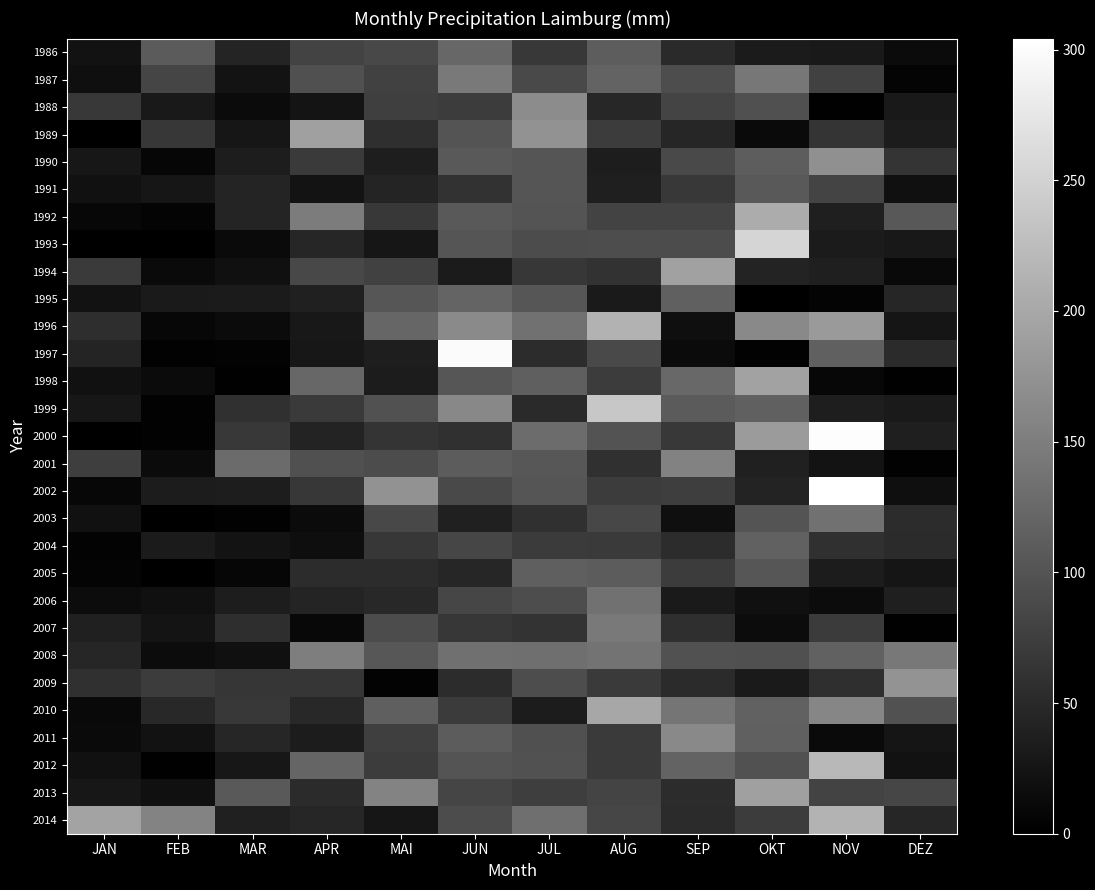

Between JAN and MAI, which series saw the biggest shift?

2014